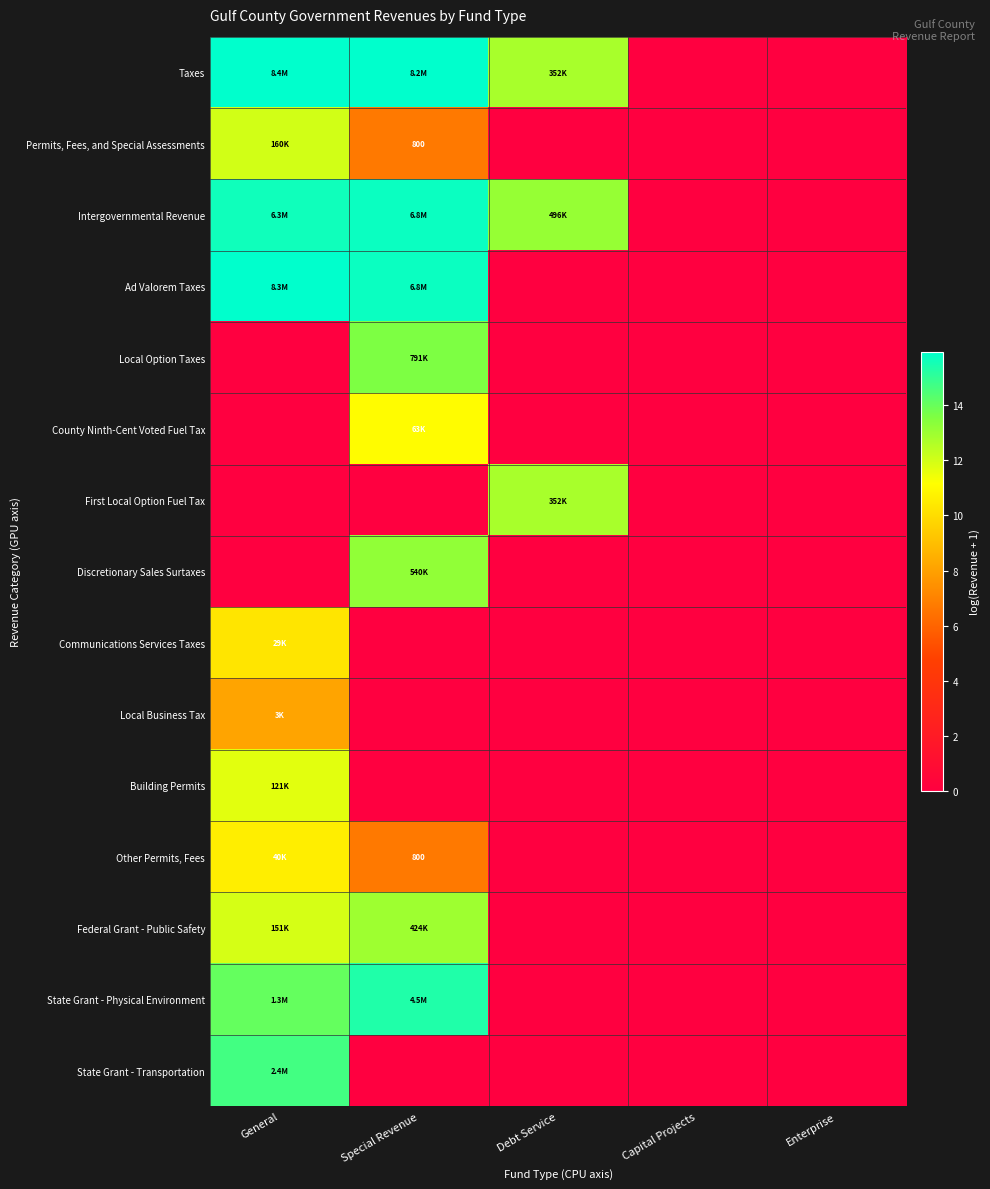

At Capital Projects, list the series in order from smallest to largest.

Taxes, Permits, Fees, and Special Assessments, Intergovernmental Revenue, Ad Valorem Taxes, Local Option Taxes, County Ninth-Cent Voted Fuel Tax, First Local Option Fuel Tax, Discretionary Sales Surtaxes, Communications Services Taxes, Local Business Tax, Building Permits, Other Permits, Fees, Federal Grant - Public Safety, State Grant - Physical Environment, State Grant - Transportation